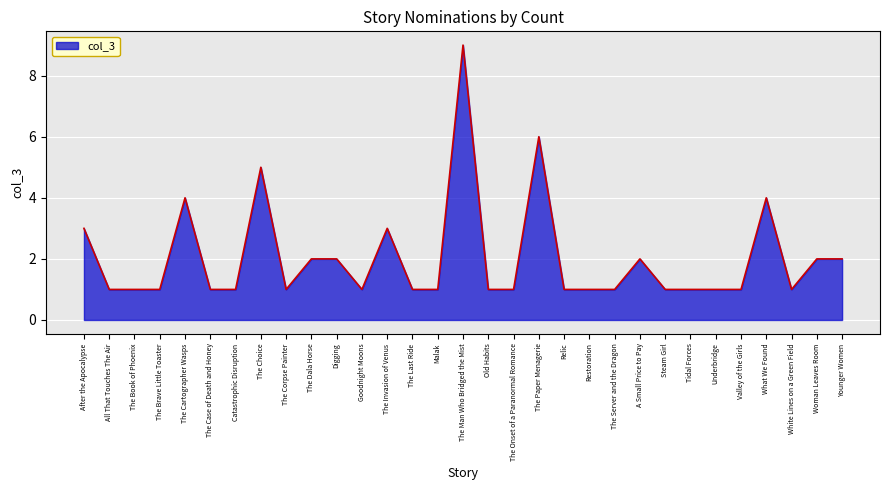

What is the change in value from The Choice to A Small Price to Pay?

-3